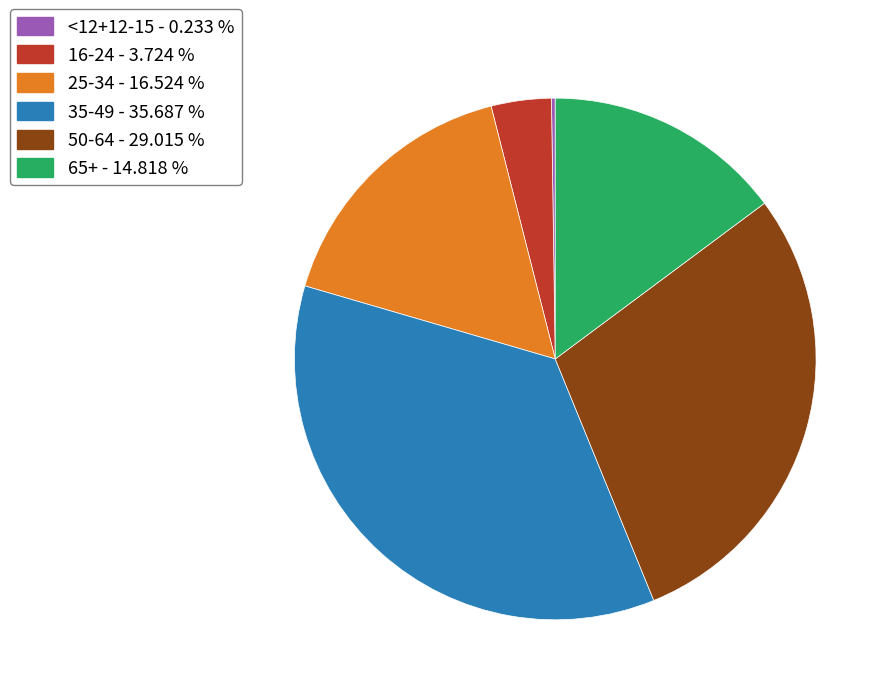

Is 25-34 - 16.524 % the majority of the pie?

No